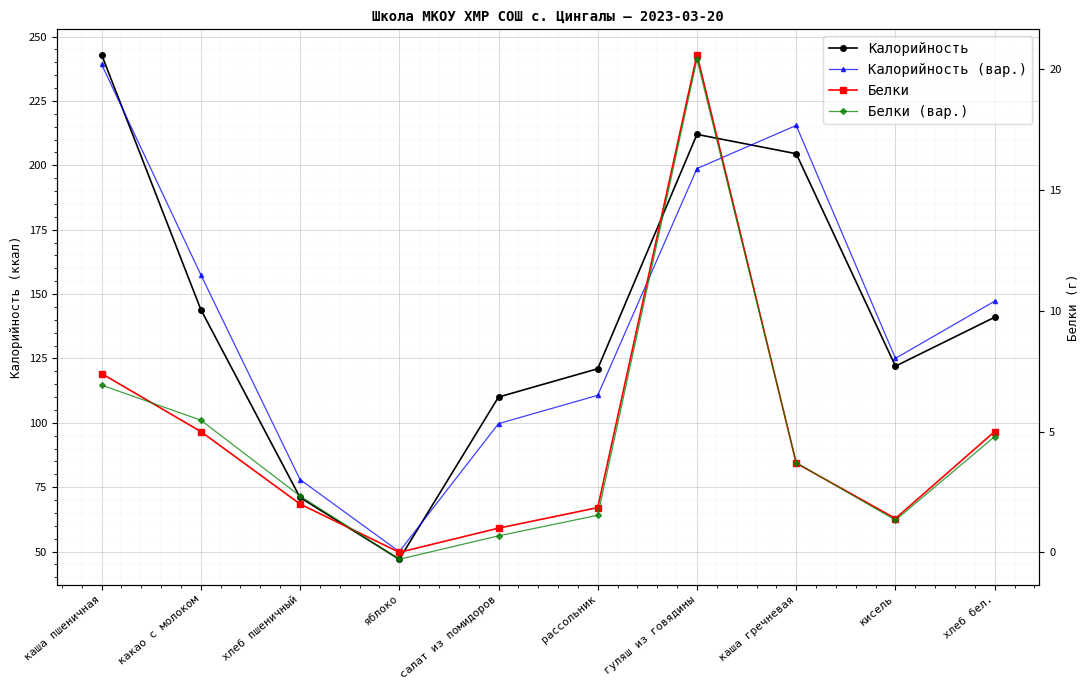

True or false: Белки (вар.) has more than 2 points higher than both neighbors.

False